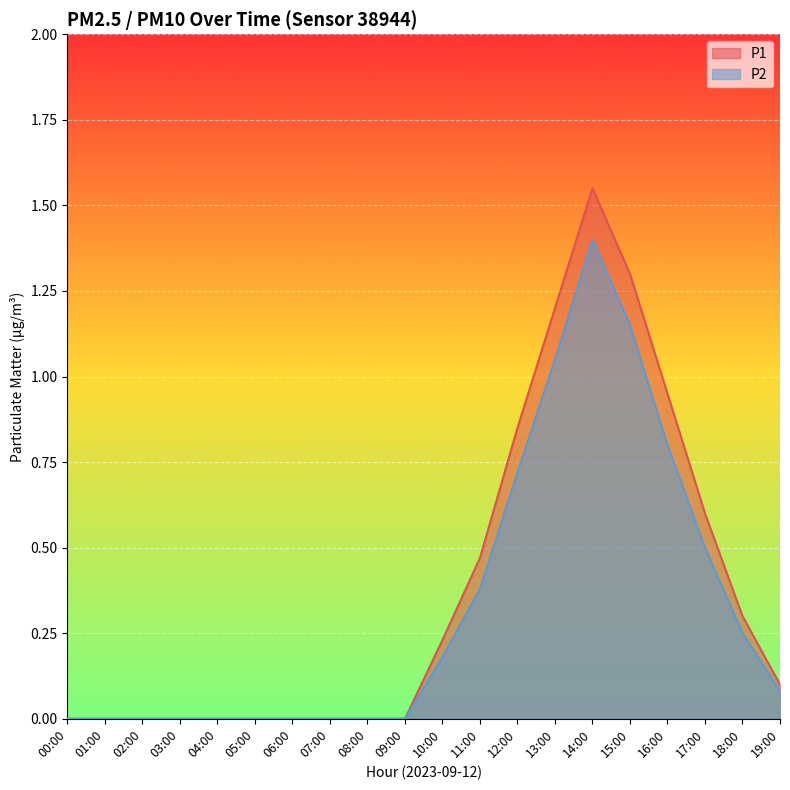

Reading left to right, list all the values displayed in this chart.

P1: 0.0	0.0	0.0	0.0	0.0	0.0	0.0	0.0	0.0	0.0	0.2	0.5	0.8	1.2	1.6	1.3	0.9	0.6	0.3	0.1
P2: 0.0	0.0	0.0	0.0	0.0	0.0	0.0	0.0	0.0	0.0	0.2	0.4	0.7	1.1	1.4	1.1	0.8	0.5	0.2	0.1